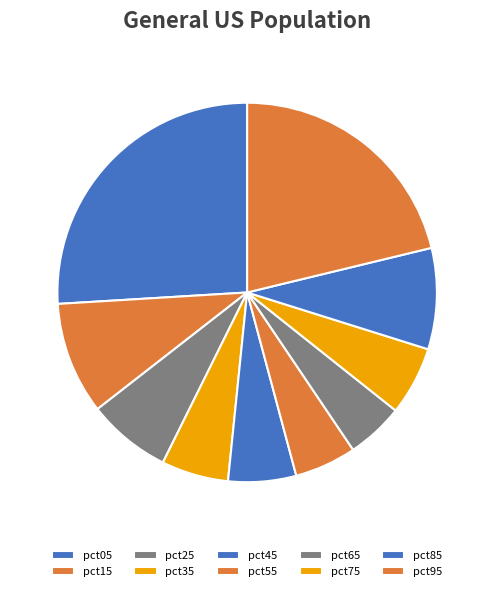

How many segments does this pie chart have?

10